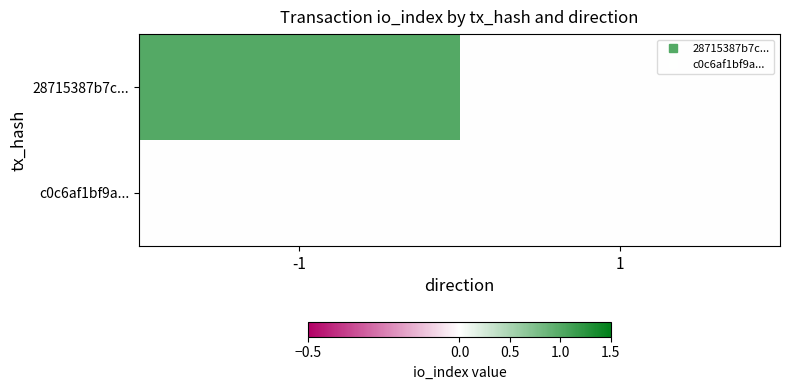

At which category is the sum across all series the highest?

-1